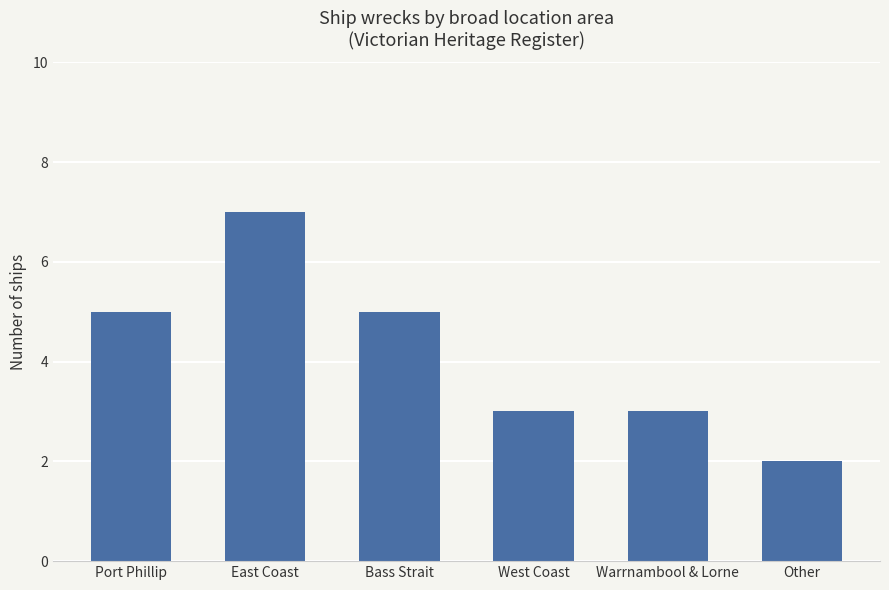

Are the bars horizontal?

No